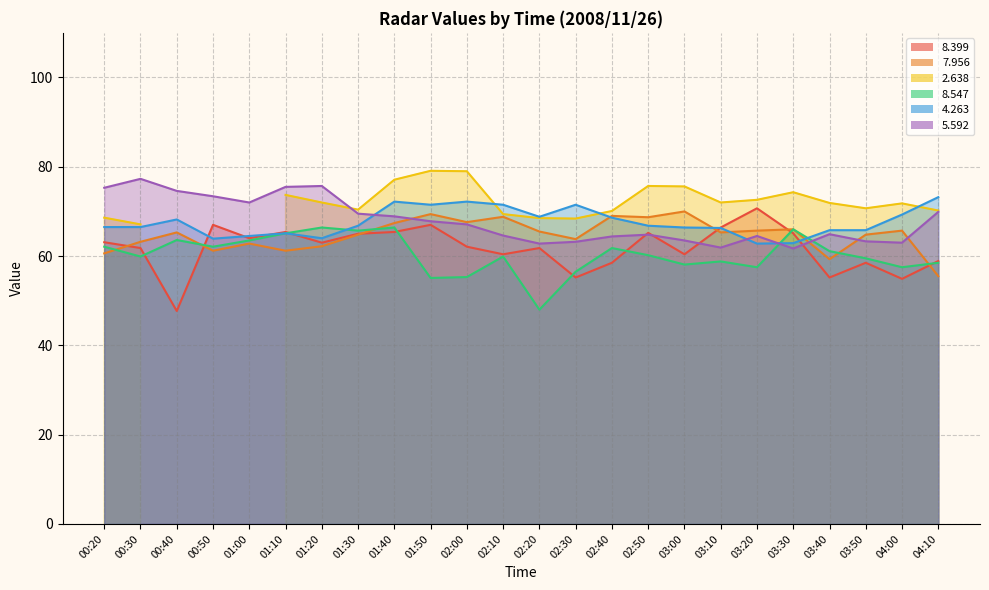

Read the   5.592 value at 01:10.

75.5